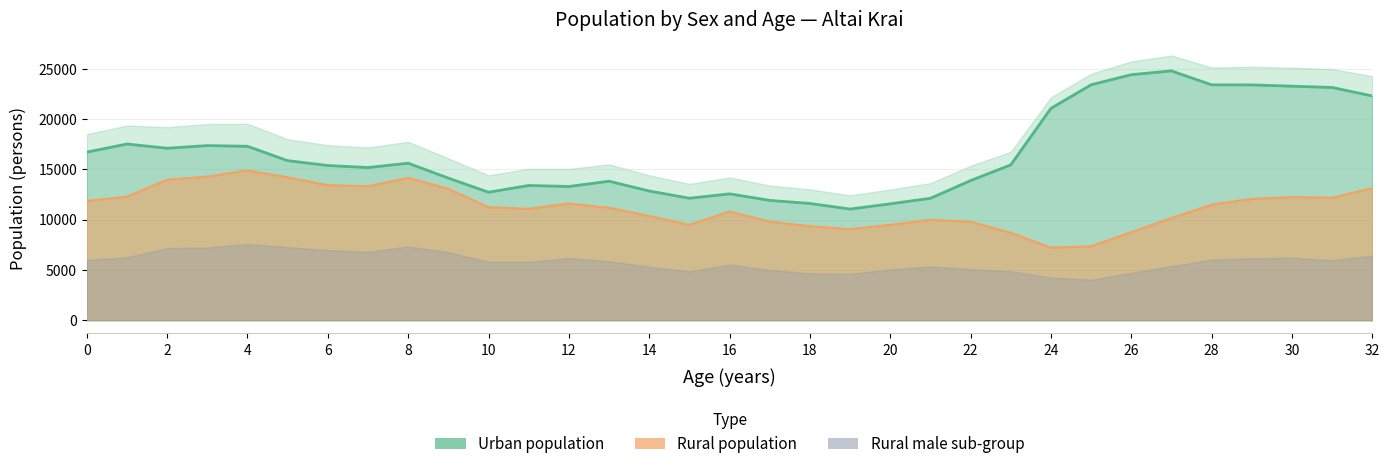

At which category is the sum across all series the highest?

30